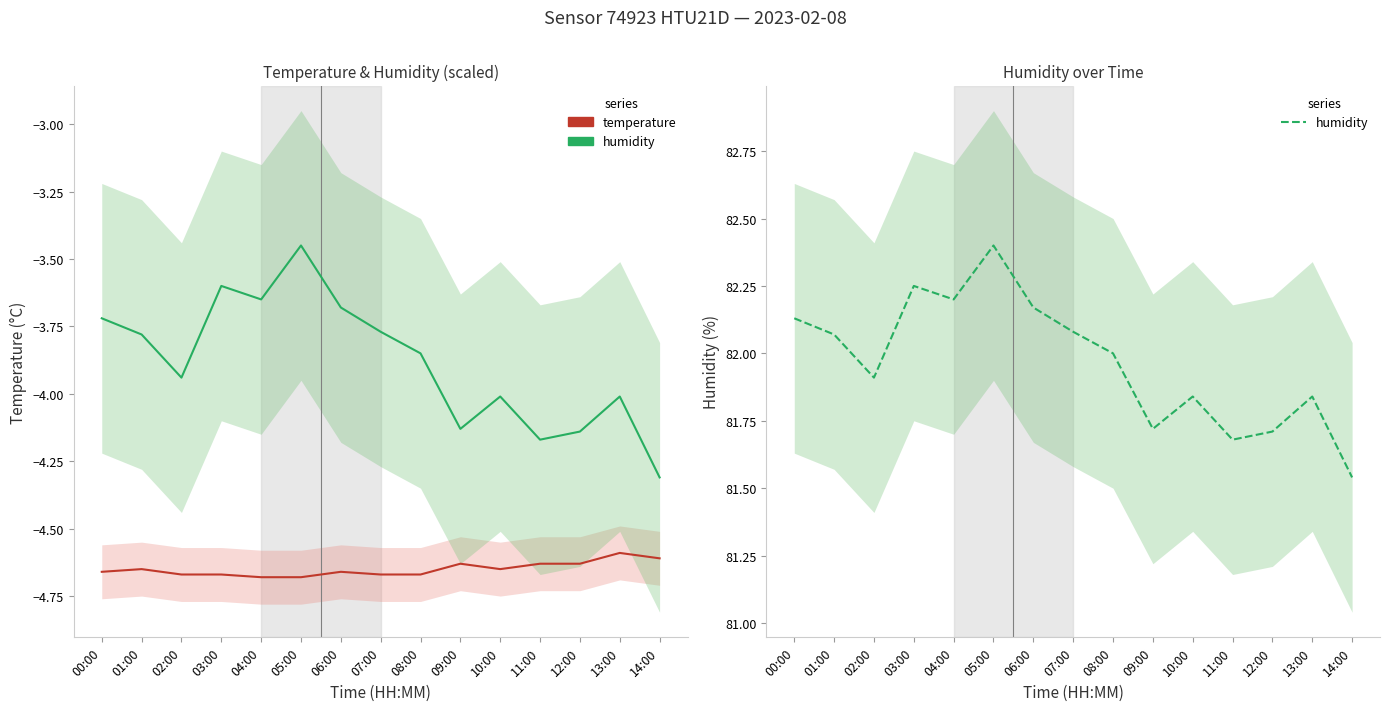

True or false: humidity and humidity (scaled) cross at least once.

False